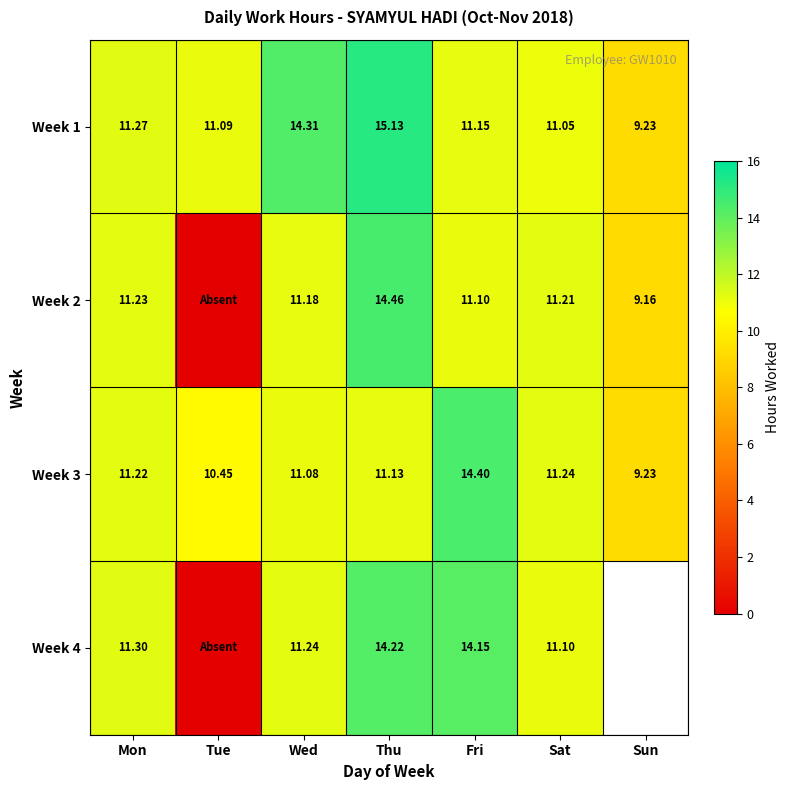

True or false: Week 2 has a value of 2.9 at Mon.

False